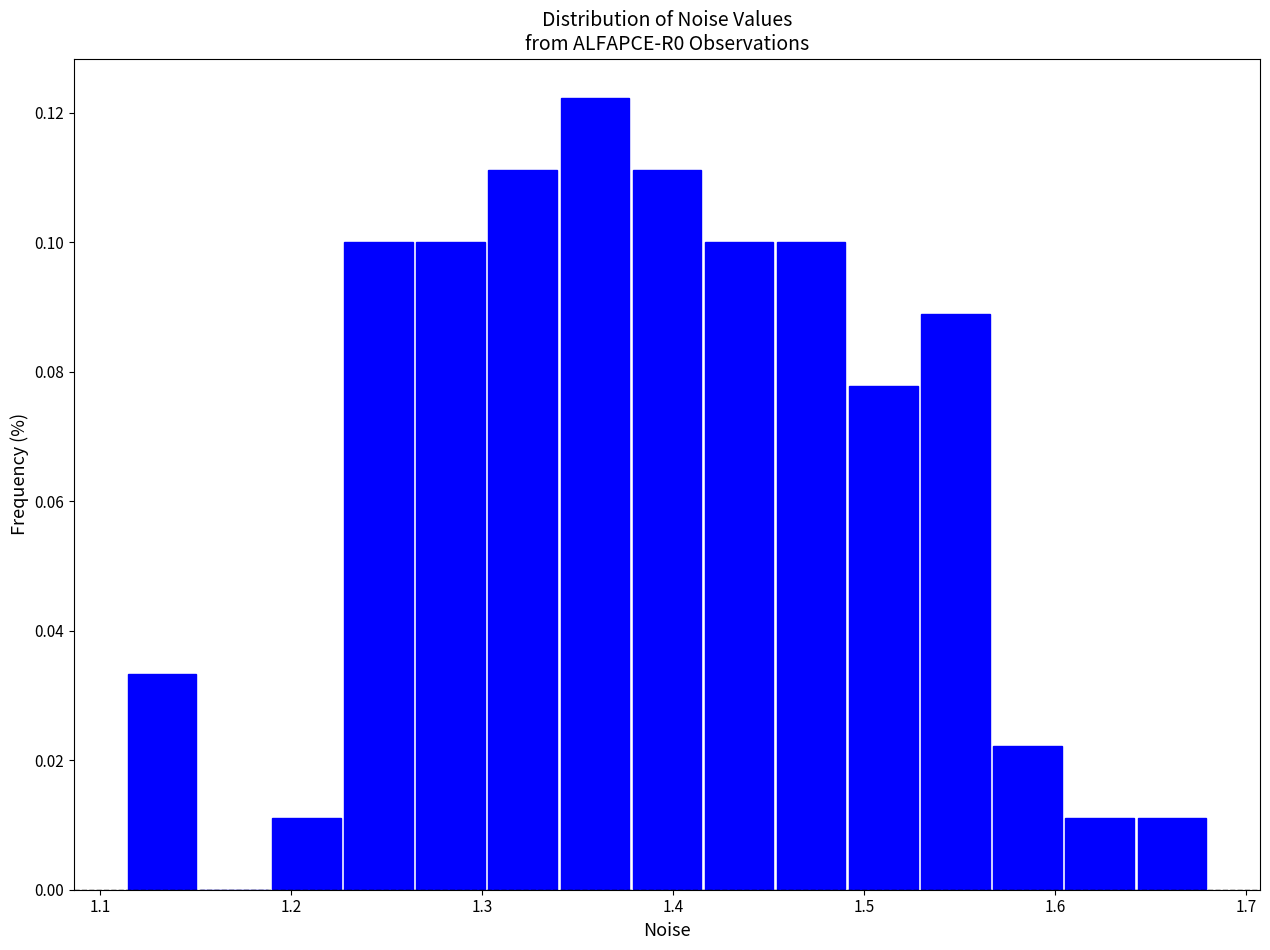

Read against the x-axis, roughly where is the centre of the tallest bar?

1.36